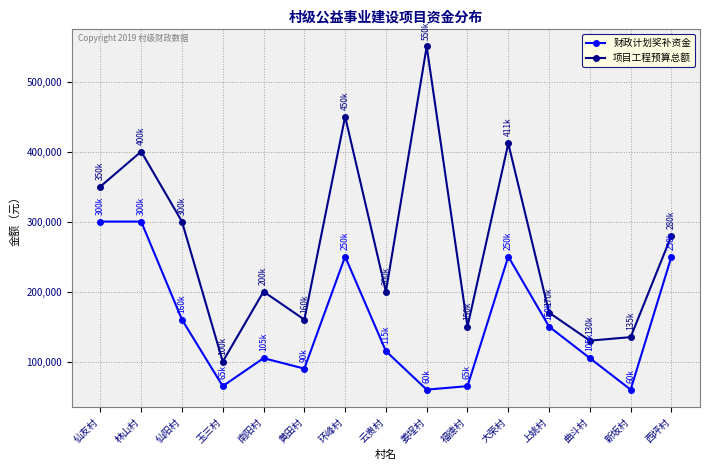

What value does the 财政计划奖补资金 series have at 新坂村, to the nearest 100?

60000